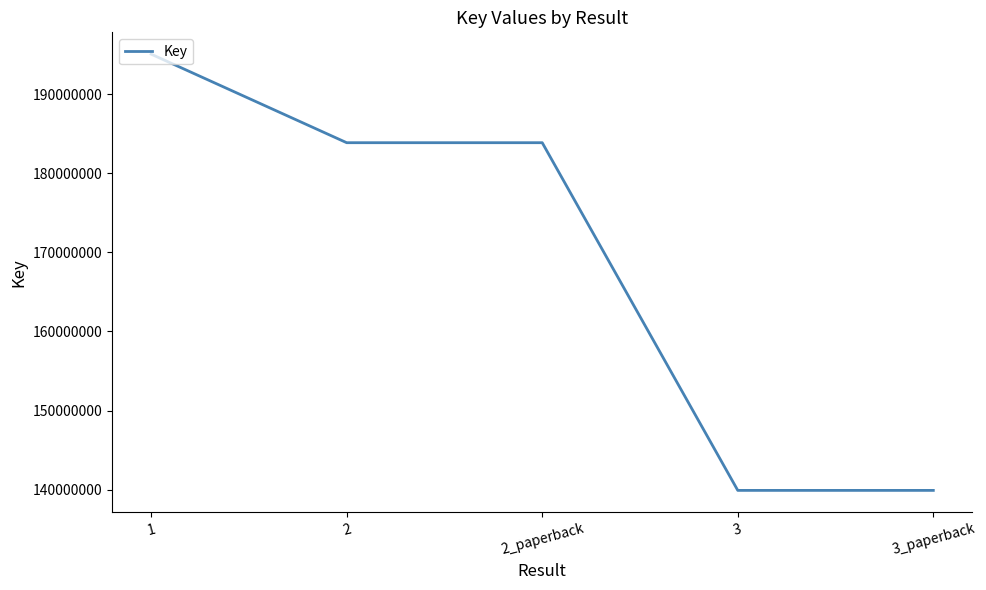

Reading left to right, transcribe all the data shown in this chart.

195049451	183855417	183855417	139905515	139905515